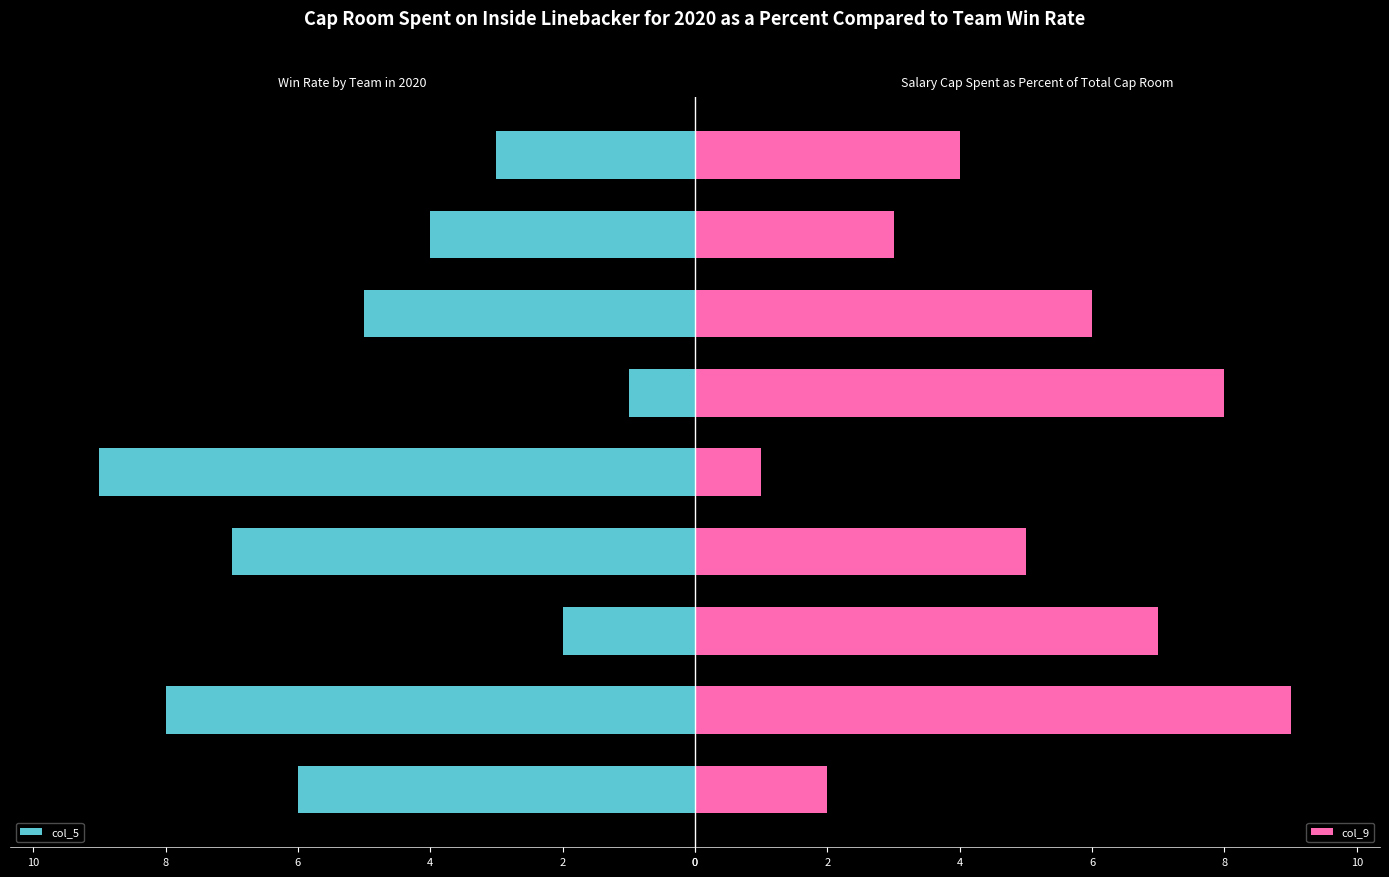

List the labels in order of col_5 value, largest first.

6, 4, 1, 8, 7, 2, 5, 3, 9